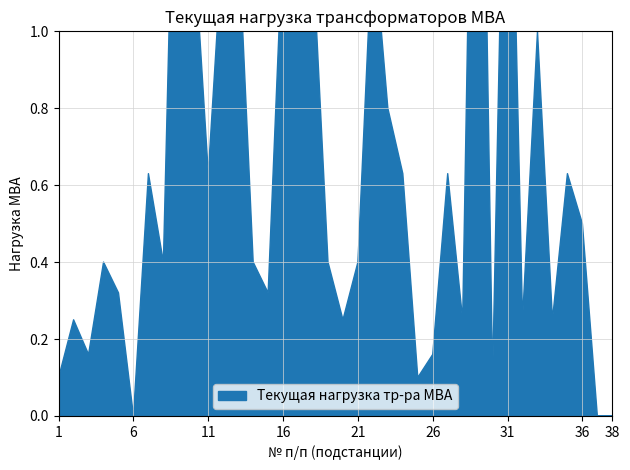

What is the approximate value at 32?

0.2